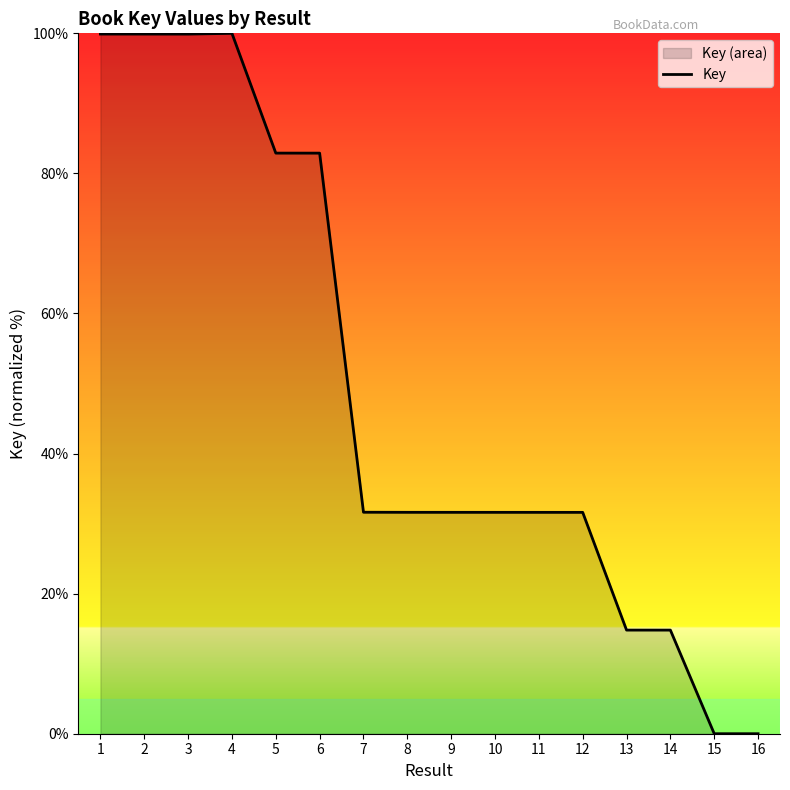

The value at 4 is 138.4. True or false?

False